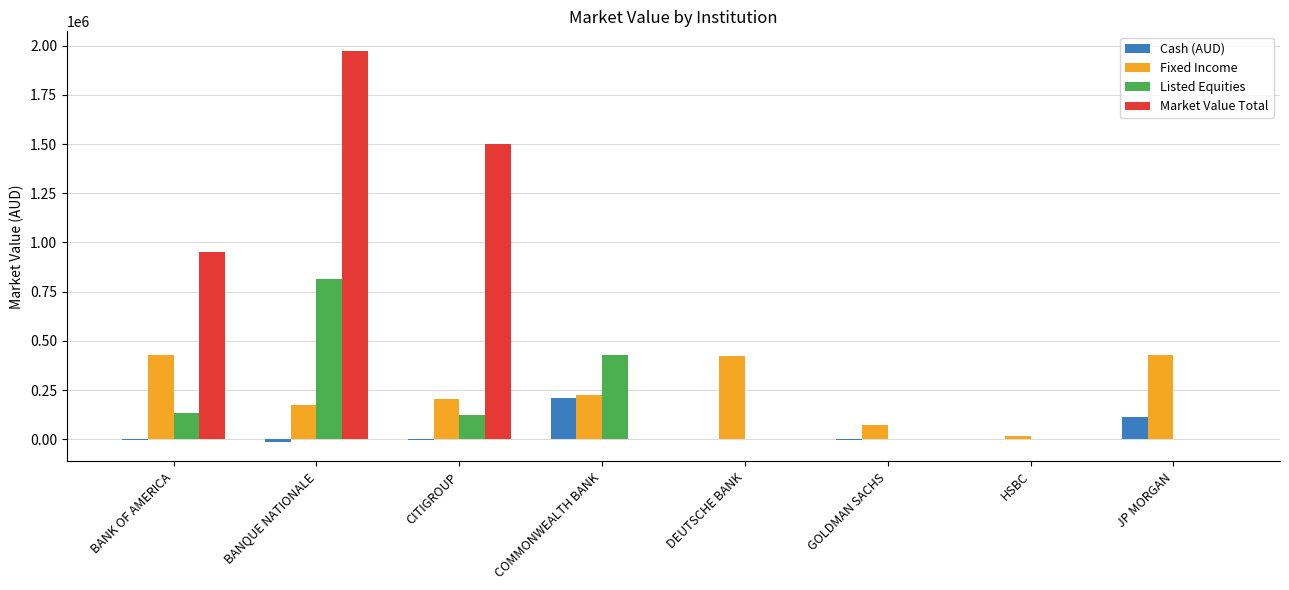

Between COMMONWEALTH BANK and DEUTSCHE BANK, which series saw the biggest shift?

Listed Equities